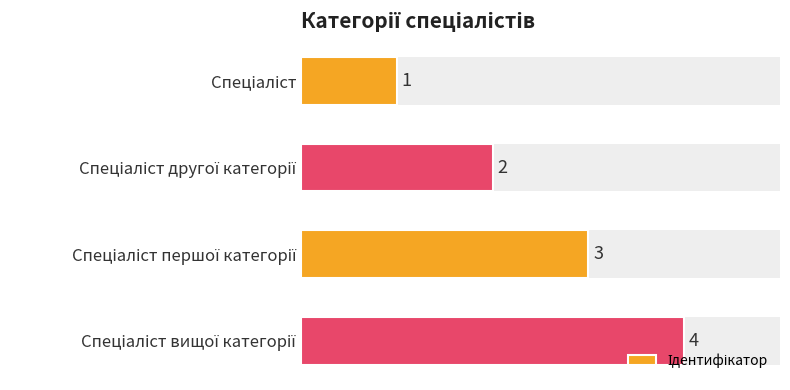

What is the greatest value displayed?

4